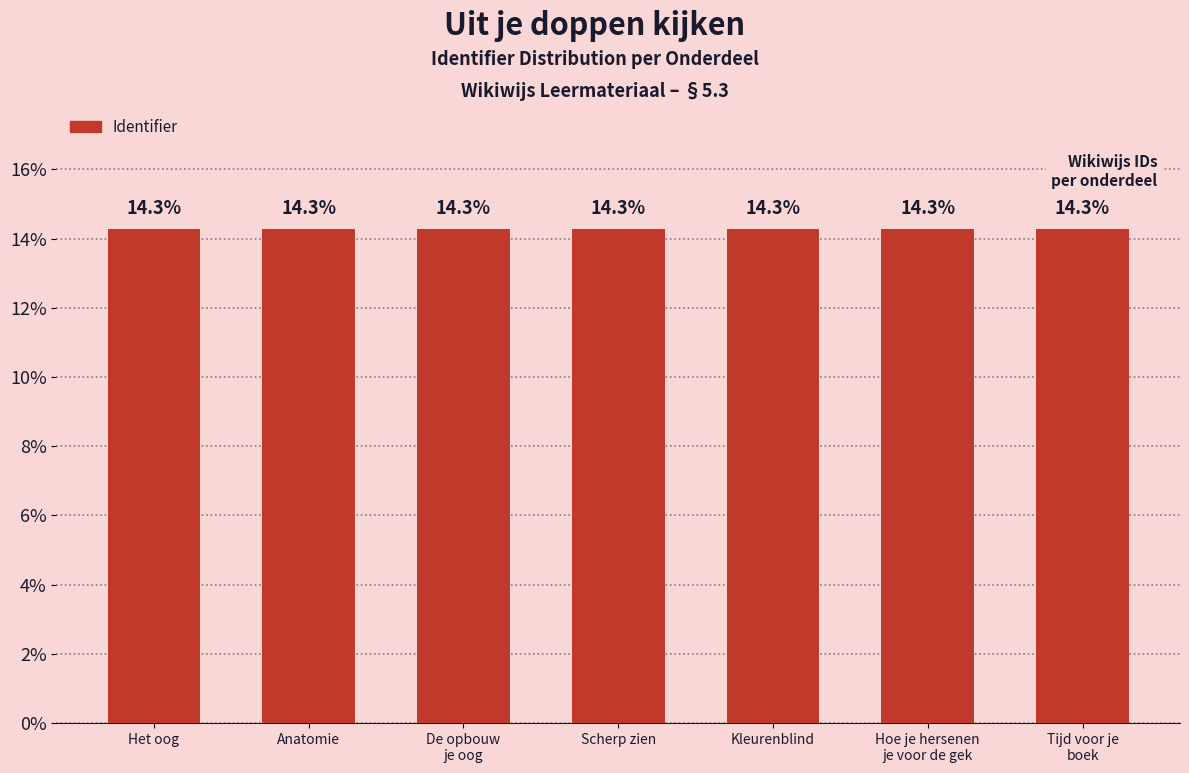

Reading left to right, what are all the values shown in this chart?

14.3	14.3	14.3	14.3	14.3	14.3	14.3